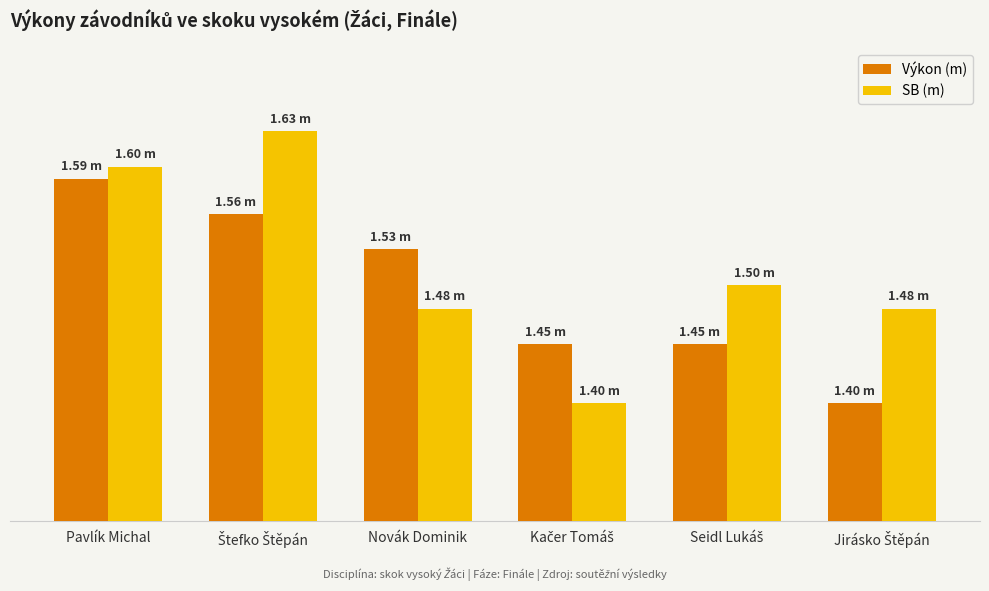

What is the label of the 5th bar from the left?

Seidl Lukáš